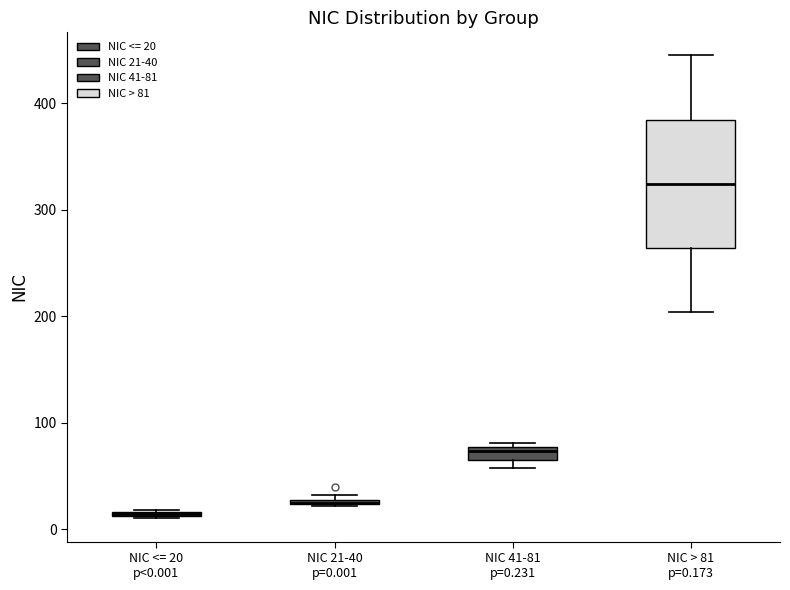

Where is the lower edge of the box for NIC 21-40 p=0.001 on the y-axis? The values are not printed on the chart, so give them approximately, as read against the axis.

20